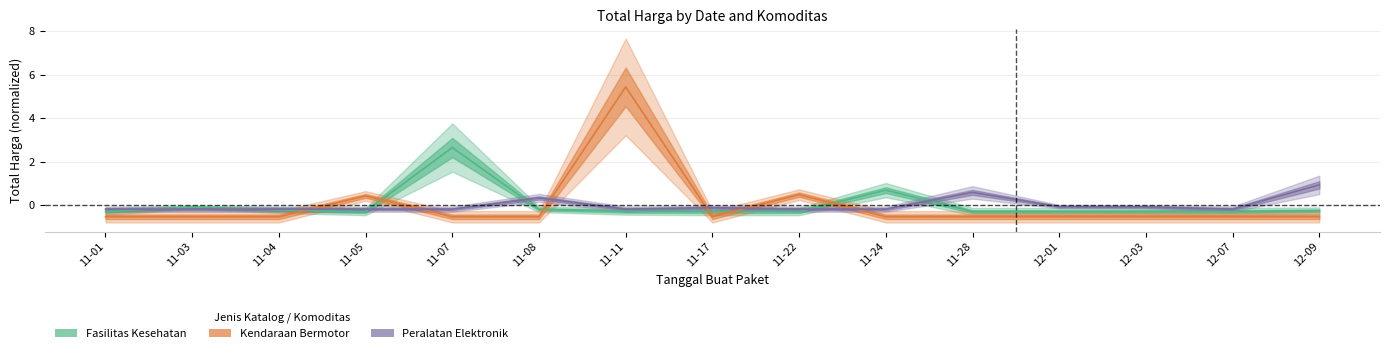

How many values in Kendaraan Bermotor are above zero?

3